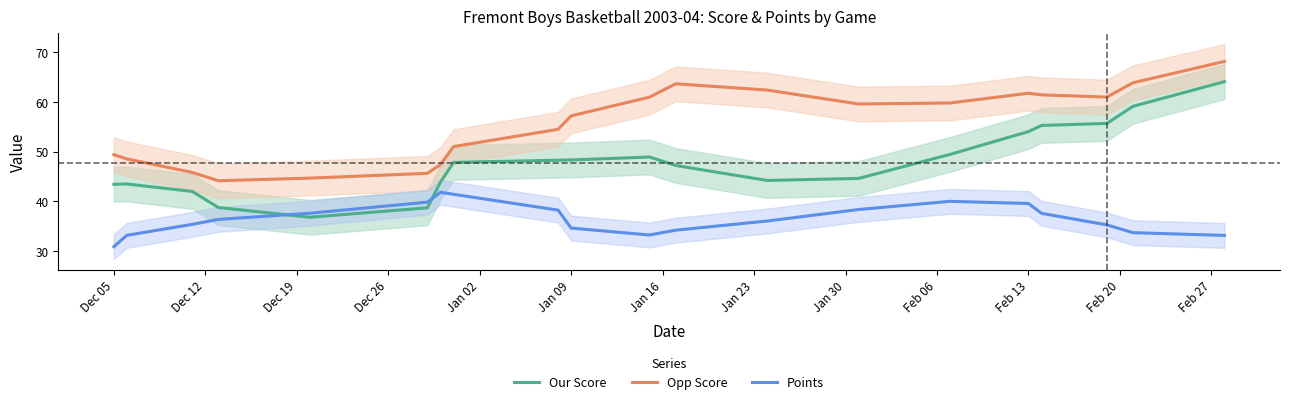

What is the greatest value displayed?

68.2